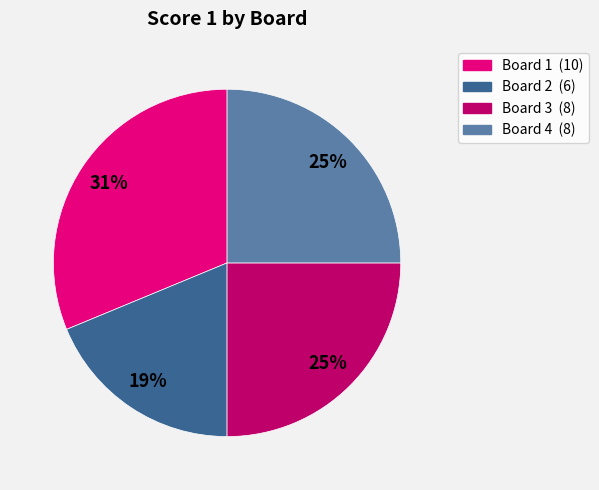

To the nearest percent, what portion does Board 1 represent?

31%